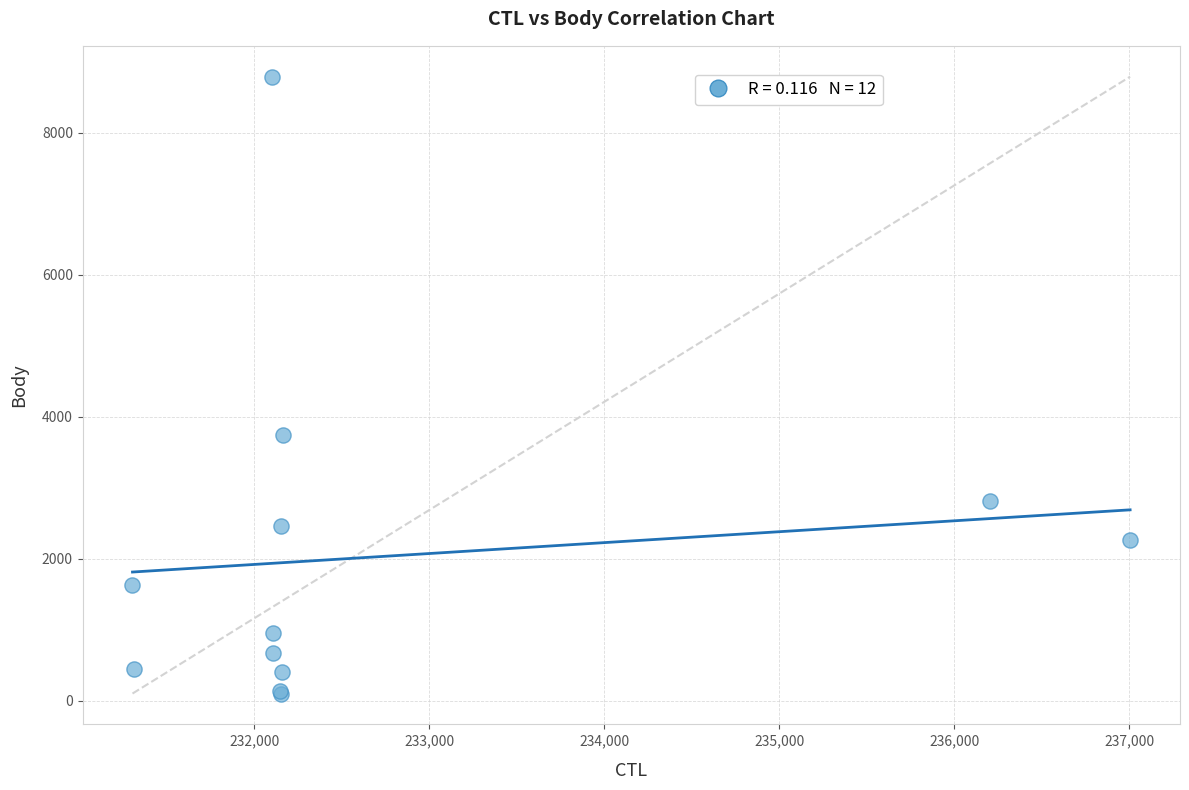

What Y value in the scatter plot is closest to 4446?

3742